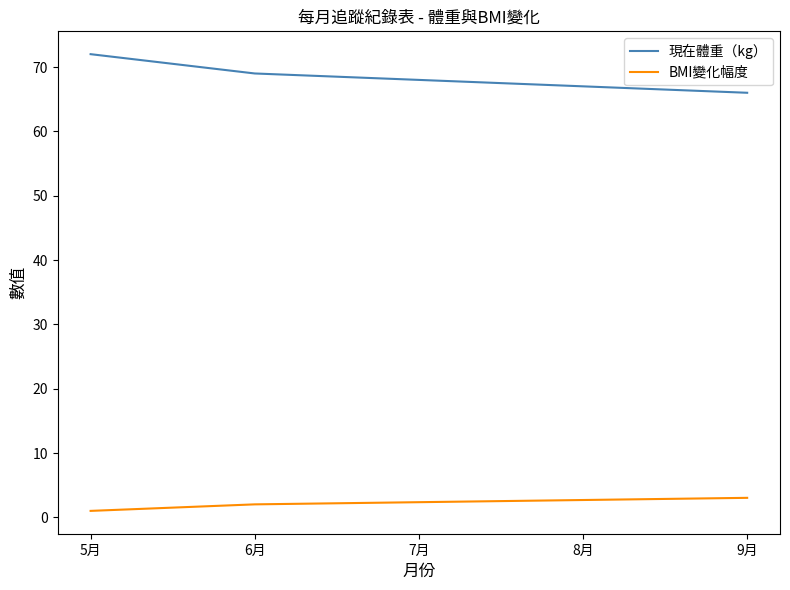

Reading left to right, extract all data points from this chart.

現在體重（kg）: 5月=72.0	6月=69.0	7月=68.0	8月=67.0	9月=66.0
BMI變化幅度: 5月=1.0	6月=2.0	7月=2.4	8月=2.7	9月=3.0